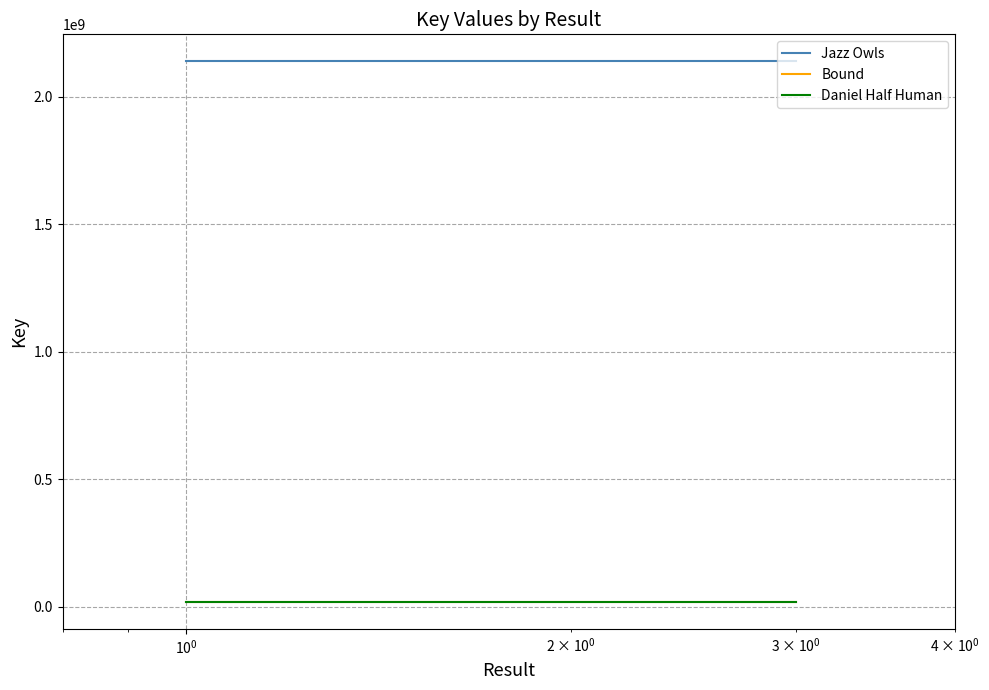

Which series has the largest total across all categories?

Jazz Owls